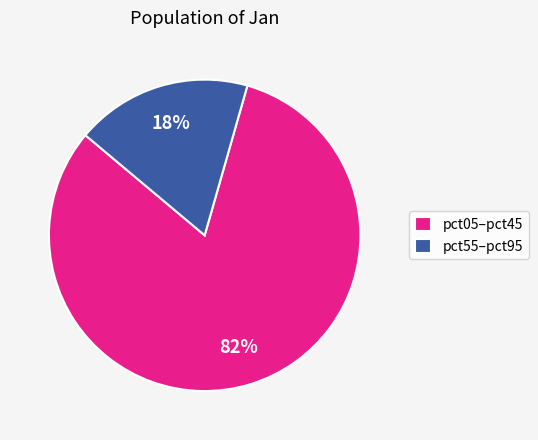

Does any single category account for the majority?

Yes